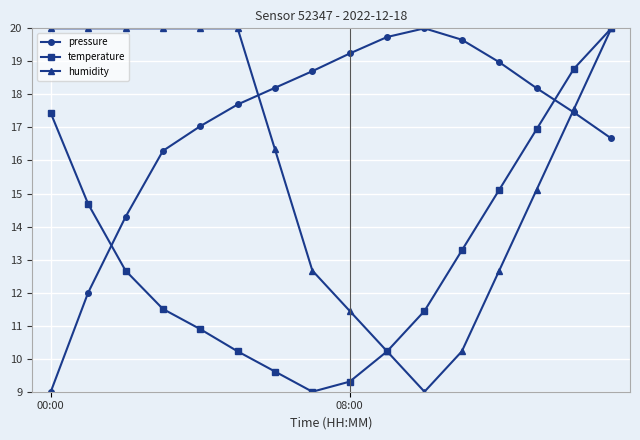

Reading left to right, what are all the values shown in this chart?

pressure: 9.0	12.0	14.3	16.3	17.0	17.7	18.2	18.7	19.2	19.7	20.0	19.7	19.0	18.2	17.5	16.7
temperature: 17.4	14.7	12.7	11.5	10.9	10.2	9.6	9.0	9.3	10.2	11.4	13.3	15.1	16.9	18.8	20.0
humidity: 20.0	20.0	20.0	20.0	20.0	20.0	16.3	12.7	11.4	10.2	9.0	10.2	12.7	15.1	17.6	20.0